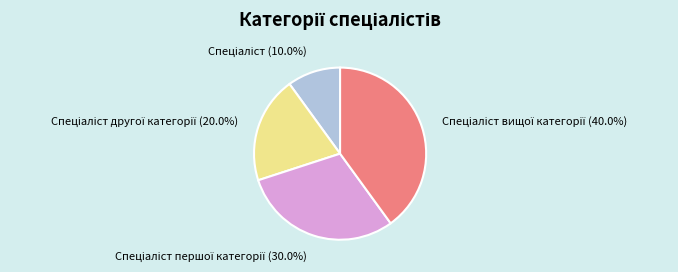

Does any single category account for the majority?

No